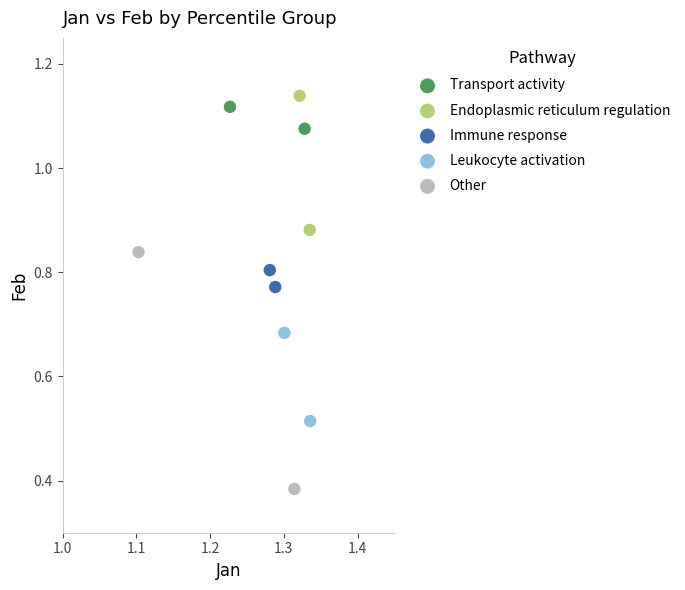

Which series has the widest spread of Y values?

Other